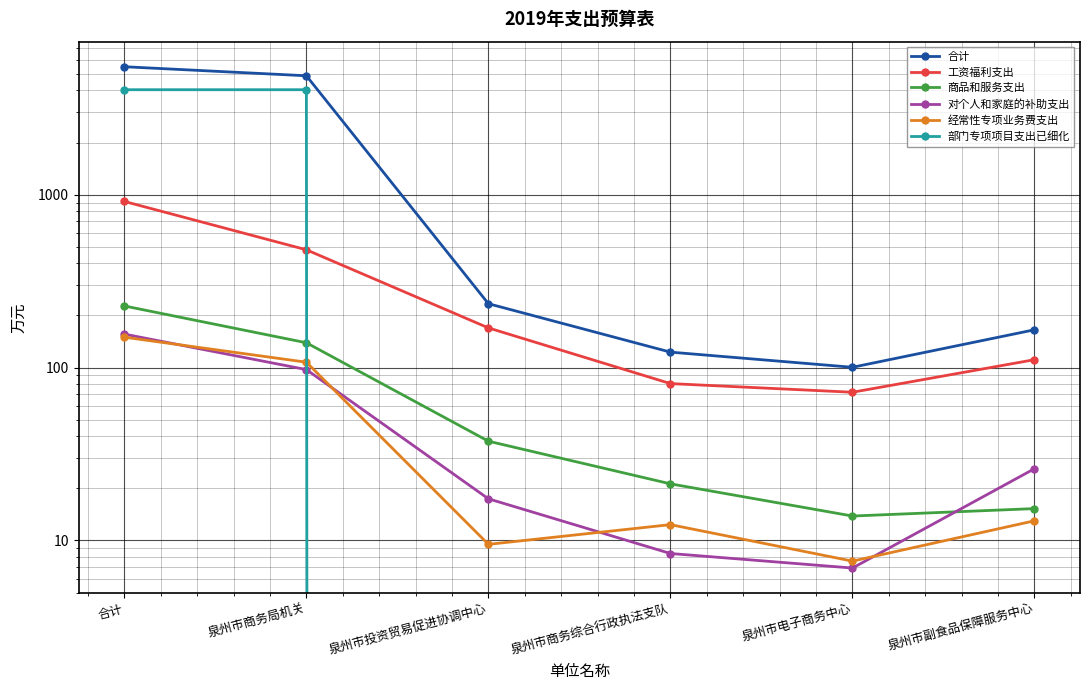

The 部门专项项目支出已细化 series shows 0.0 at 泉州市投资贸易促进协调中心. True or false?

True